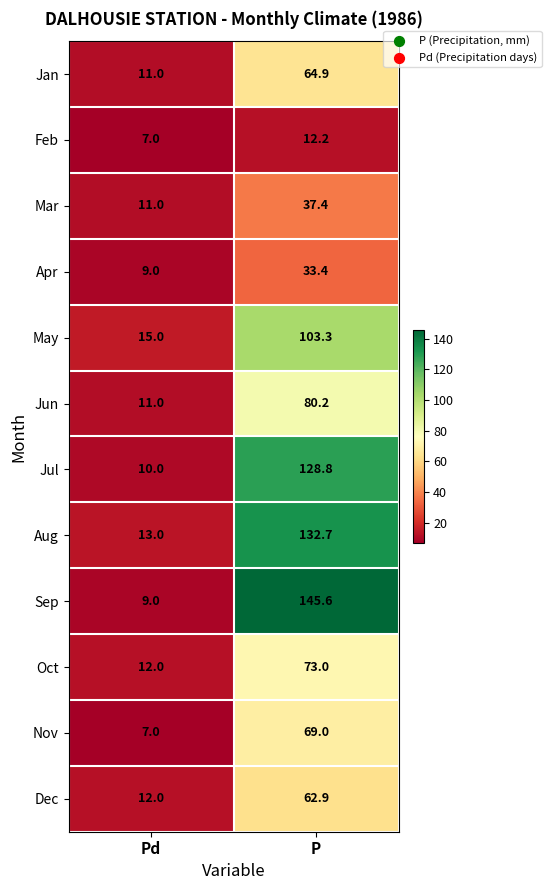

List the series in order of their peak value, highest first.

Sep, Aug, Jul, May, Jun, Oct, Nov, Jan, Dec, Mar, Apr, Feb